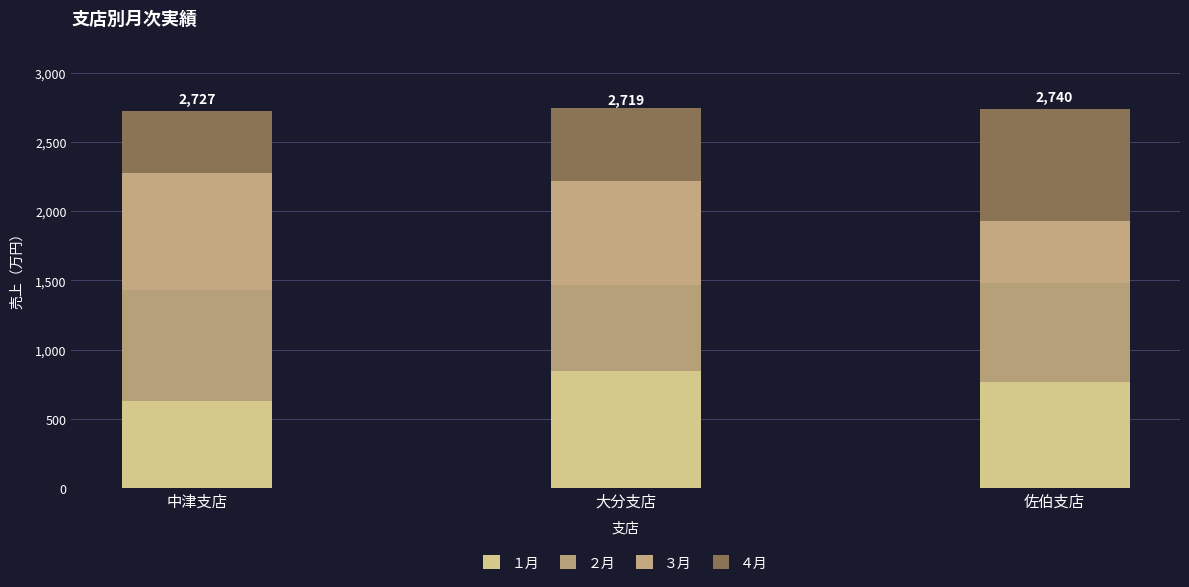

What is the difference between the second highest and minimum values in the ４月 series?

79